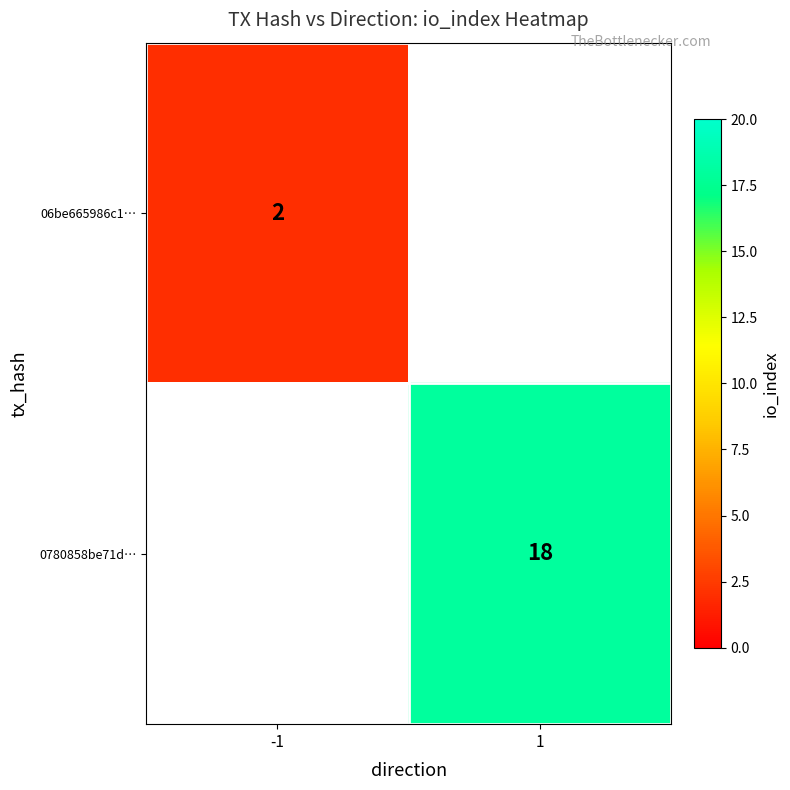

True or false: 06be665986c1… has a value of 2 at -1.

True